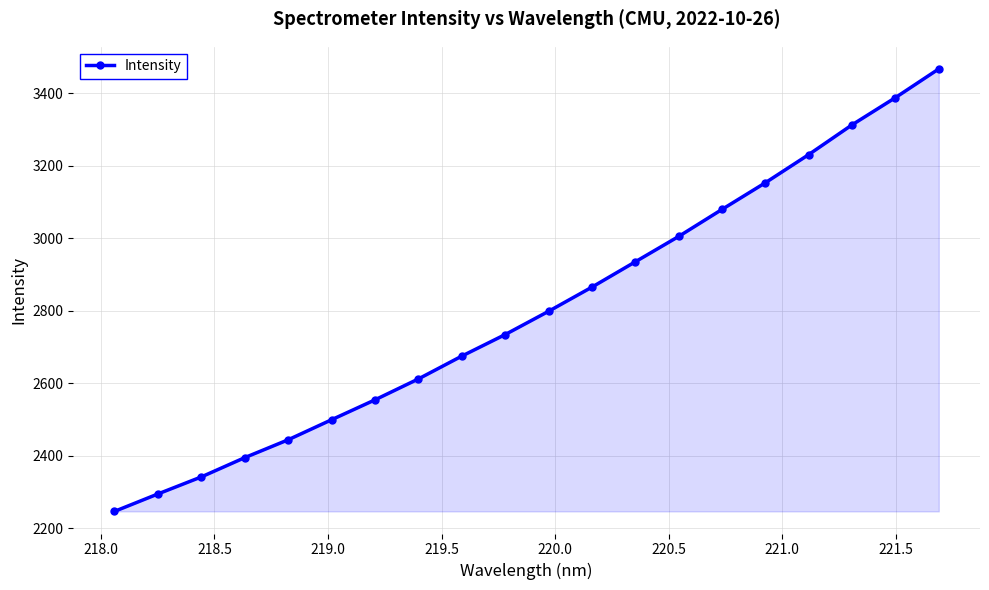

What is the maximum value shown in the chart?

3467.0